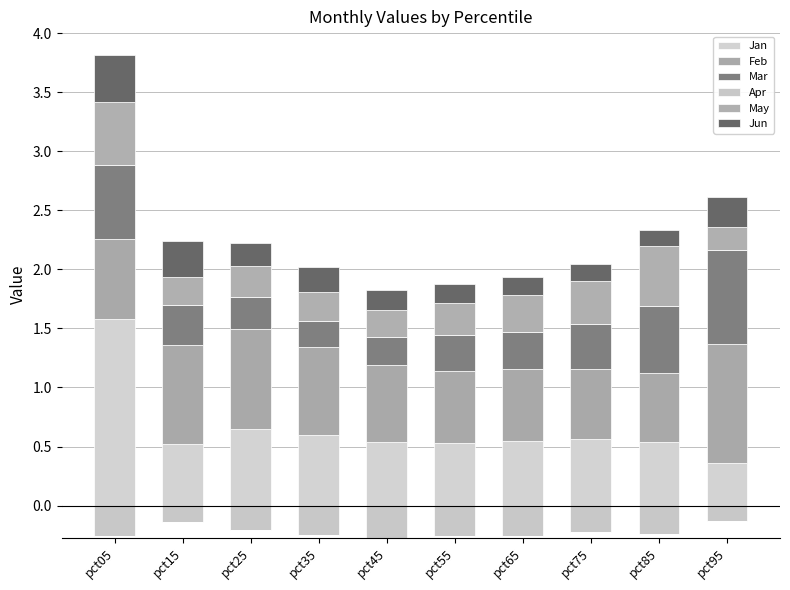

Count the Jan values in the range 0 to 1.

9